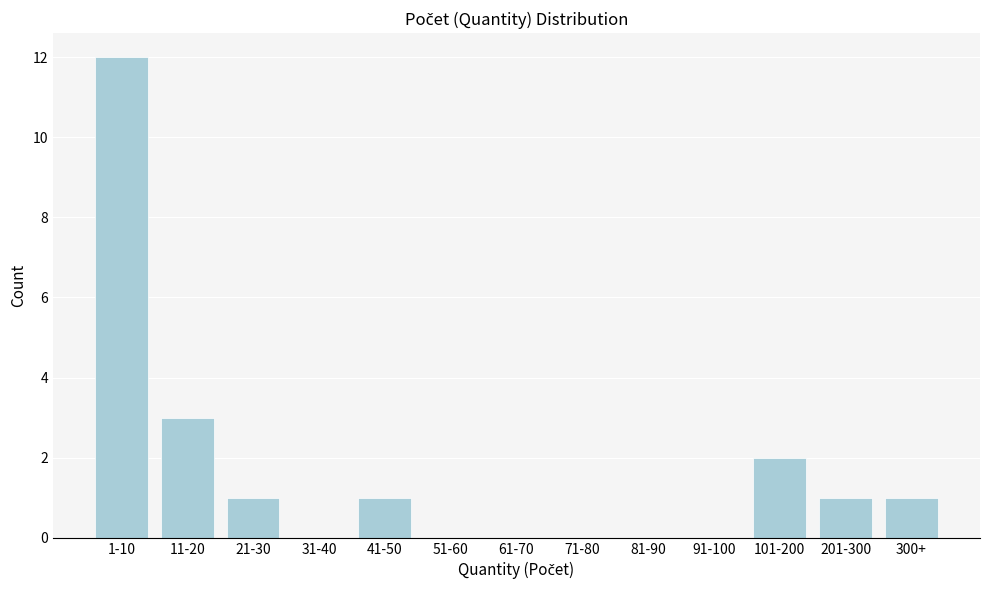

Reading right to left, extract all data points from this chart.

300+=1	201-300=1	101-200=2	91-100=0	81-90=0	71-80=0	61-70=0	51-60=0	41-50=1	31-40=0	21-30=1	11-20=3	1-10=12